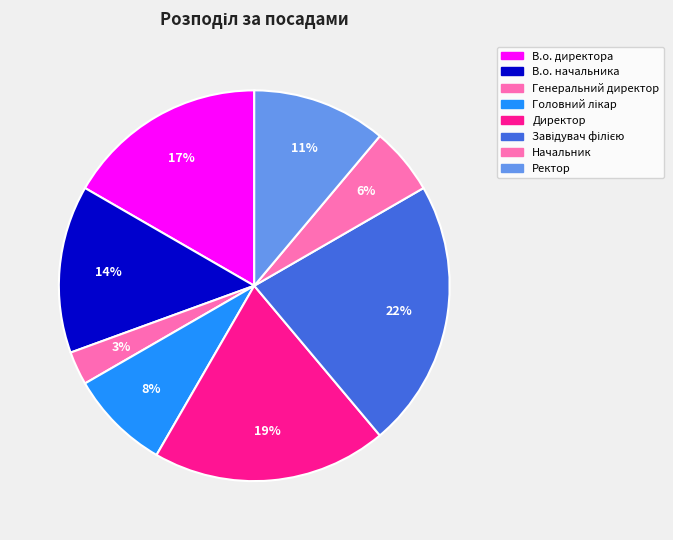

Approximately how many times larger is the value at Директор compared to В.о. начальника?

1.4